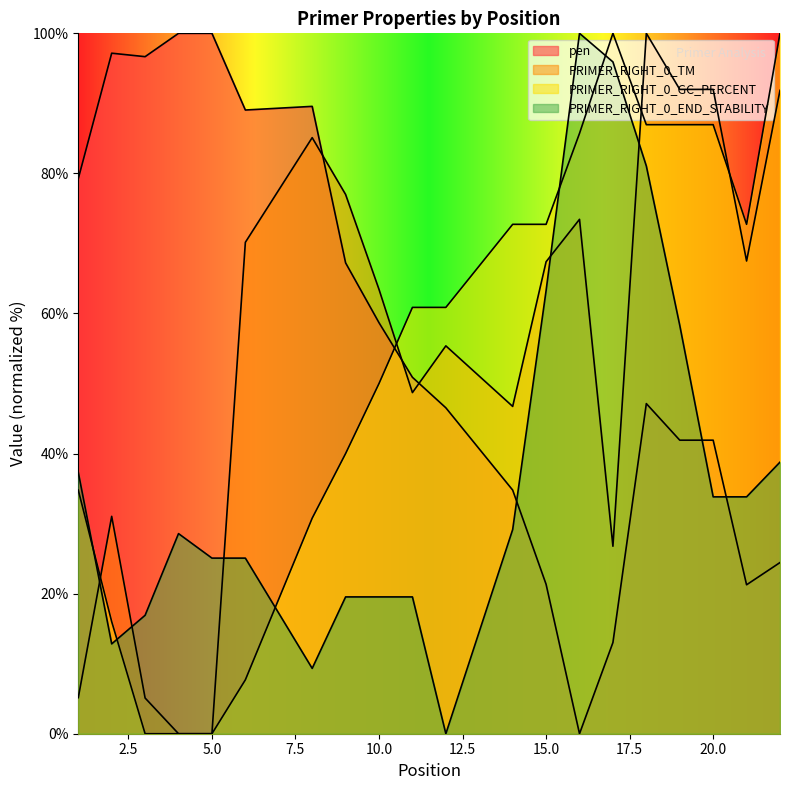

What is the average value of the PRIMER_RIGHT_0_TM series?

54.9